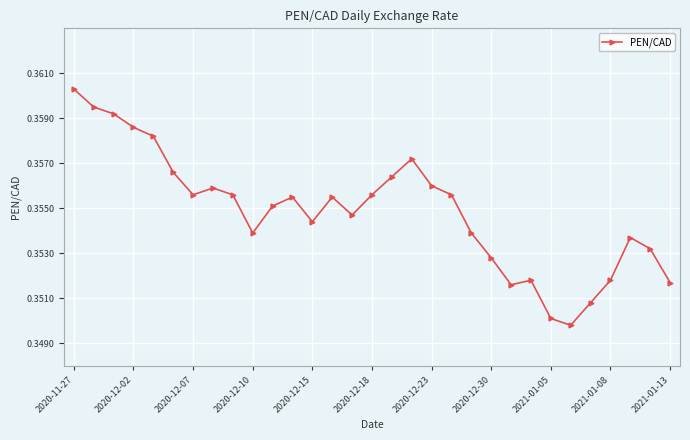

What is the sum of all values?

11.0